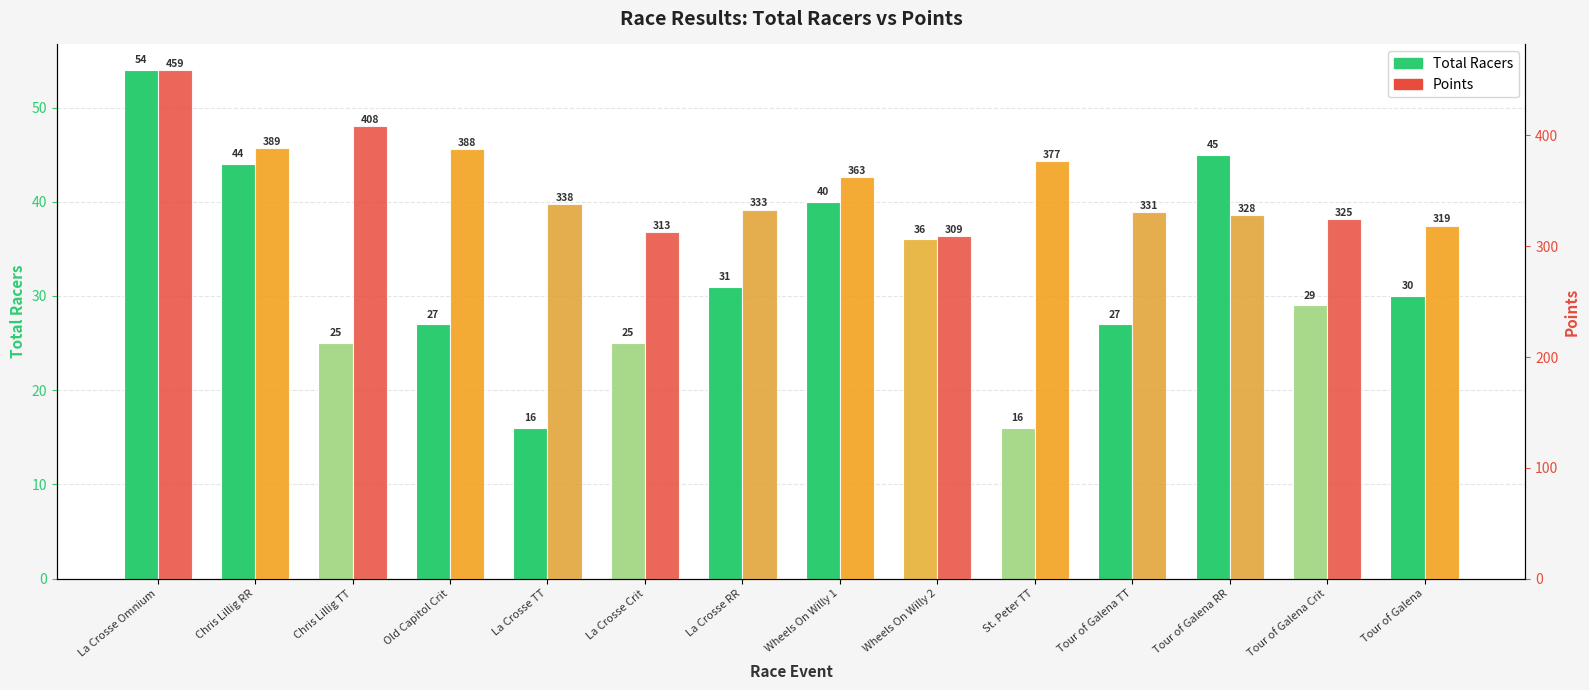

Reading right to left, list all the values displayed in this chart.

Total Racers: Tour of Galena=30.0	Tour of Galena Crit=29.0	Tour of Galena RR=45.0	Tour of Galena TT=27.0	St. Peter TT=16.0	Wheels On Willy 2=36.0	Wheels On Willy 1=40.0	La Crosse RR=31.0	La Crosse Crit=25.0	La Crosse TT=16.0	Old Capitol Crit=27.0	Chris Lillig TT=25.0	Chris Lillig RR=44.0	La Crosse Omnium=54.0
Points: Tour of Galena=318.6	Tour of Galena Crit=324.9	Tour of Galena RR=327.8	Tour of Galena TT=330.7	St. Peter TT=377.1	Wheels On Willy 2=308.8	Wheels On Willy 1=362.8	La Crosse RR=333.1	La Crosse Crit=312.6	La Crosse TT=338.4	Old Capitol Crit=387.8	Chris Lillig TT=408.2	Chris Lillig RR=388.6	La Crosse Omnium=459.2